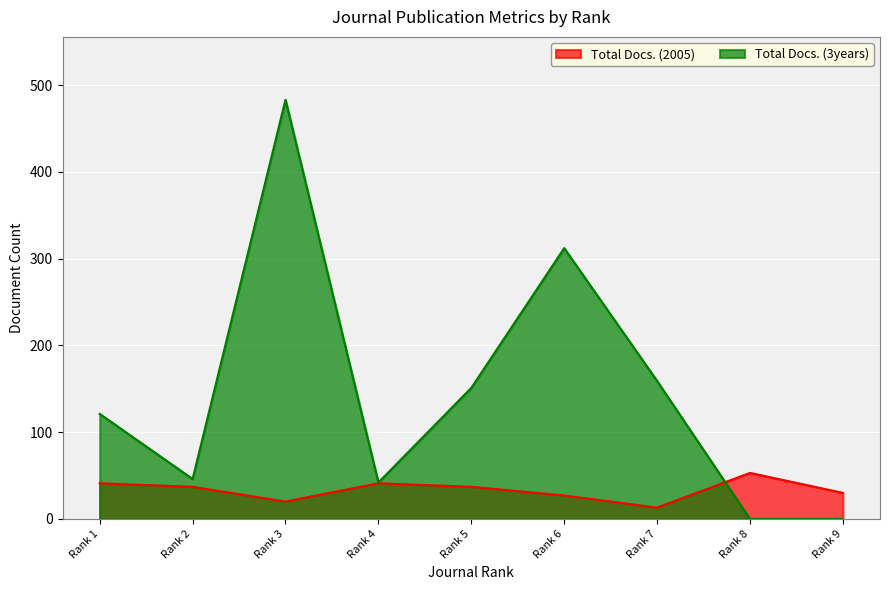

Which series ends up on top after the final intersection of Total Docs. (3years) and Total Docs. (2005)?

Total Docs. (2005)